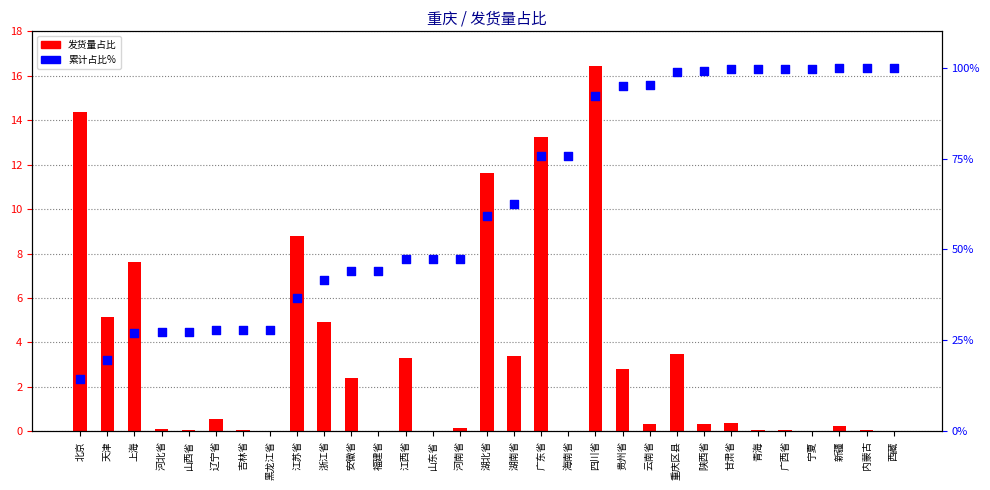

What is the total value across all series at 安徽省?

46.4